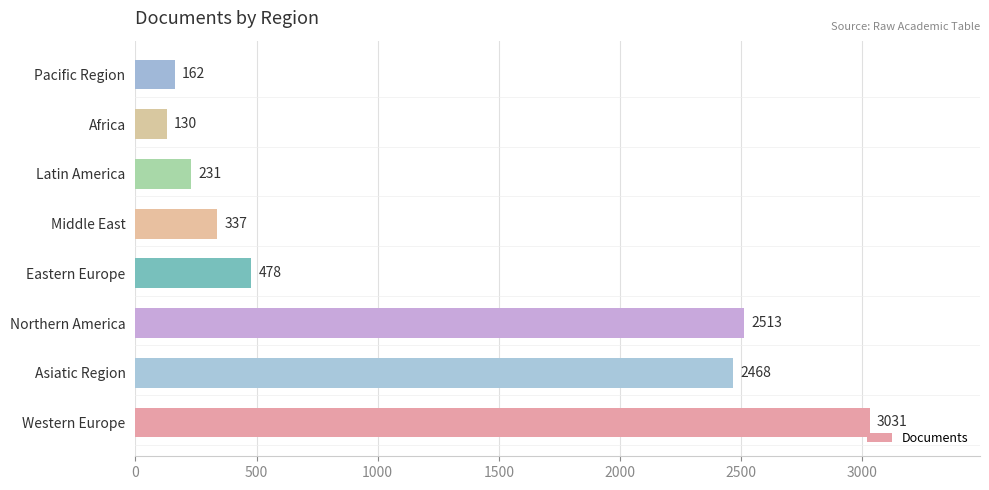

The value at Northern America is 1407. True or false?

False